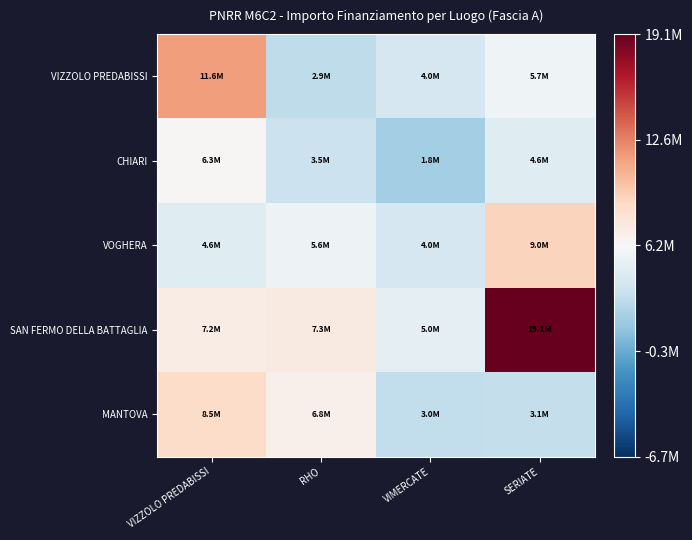

Reading left to right, list all the values displayed in this chart.

VIZZOLO PREDABISSI: VIZZOLO PREDABISSI=11580000	RHO=2935000	VIMERCATE=4050000	SERIATE=5680000
CHIARI: VIZZOLO PREDABISSI=6350000	RHO=3460000	VIMERCATE=1840000	SERIATE=4620000
VOGHERA: VIZZOLO PREDABISSI=4620000	RHO=5580000	VIMERCATE=4043800	SERIATE=9035000
SAN FERMO DELLA BATTAGLIA: VIZZOLO PREDABISSI=7180000	RHO=7310000	VIMERCATE=4980000	SERIATE=19100000
MANTOVA: VIZZOLO PREDABISSI=8535000	RHO=6800000	VIMERCATE=3050000	SERIATE=3079600